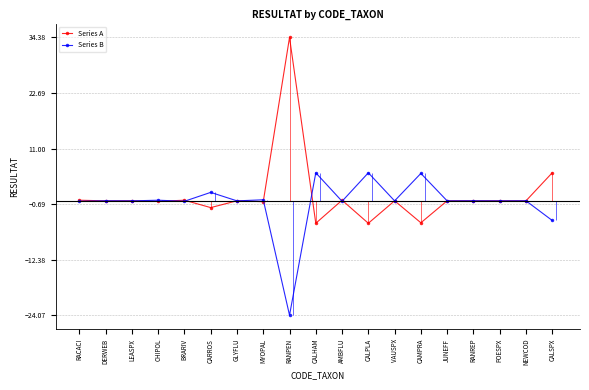

Between VAUSPX and MYOPAL, which is larger?

VAUSPX